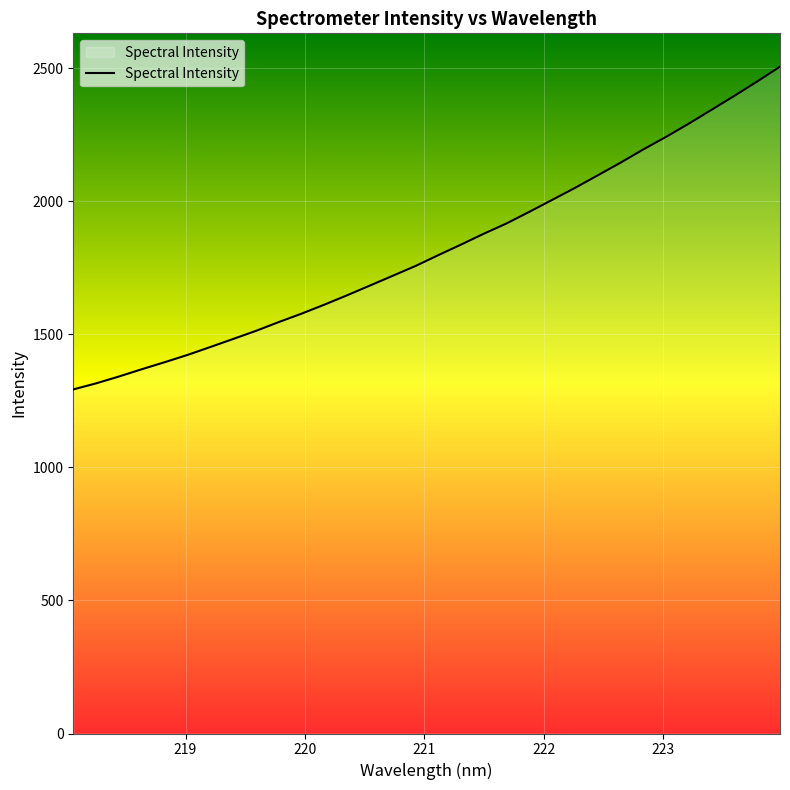

What is the difference between the maximum and minimum values?

1213.0